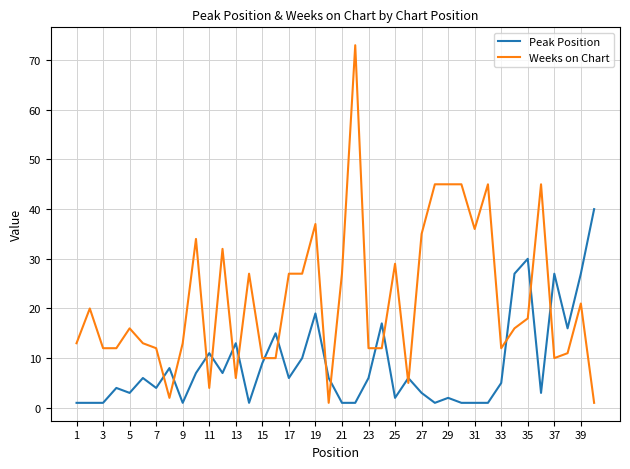

Which series ends up on top after the final intersection of Peak Position and Weeks on Chart?

Peak Position